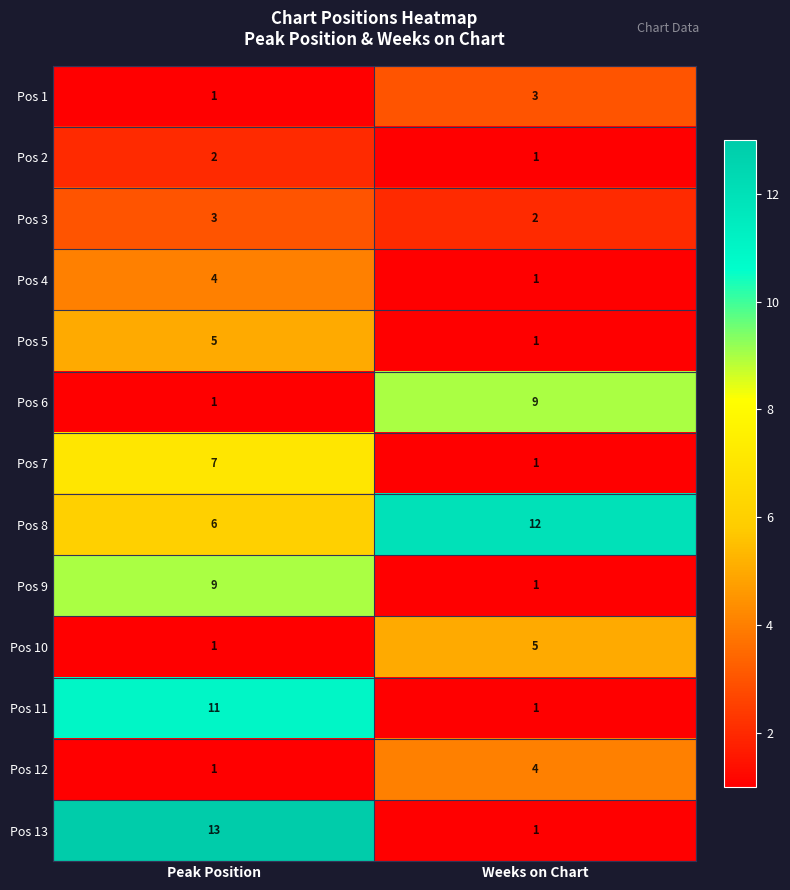

What is the greatest value displayed?

13